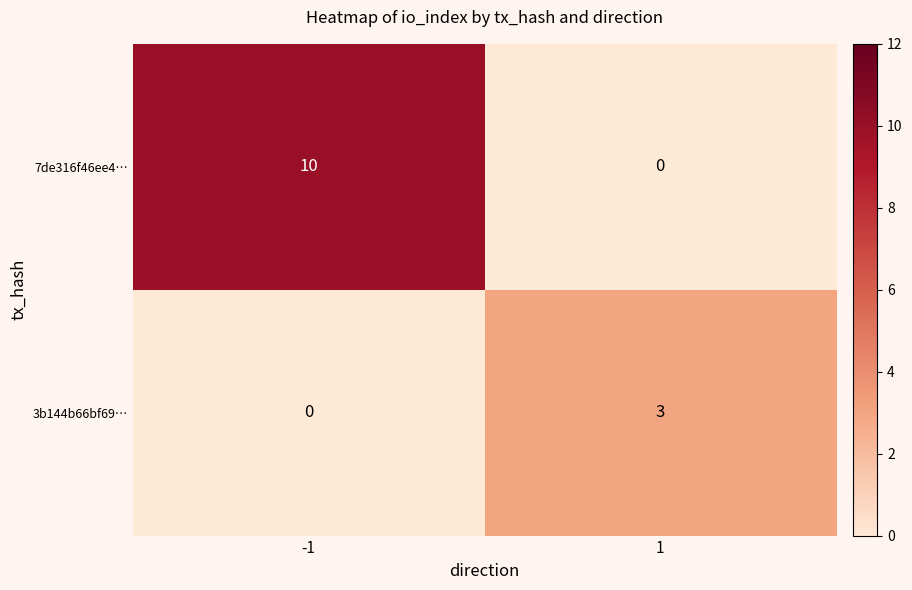

Reading left to right, what are all the values shown in this chart?

7de316f46ee4…: 10	0
3b144b66bf69…: 0	3